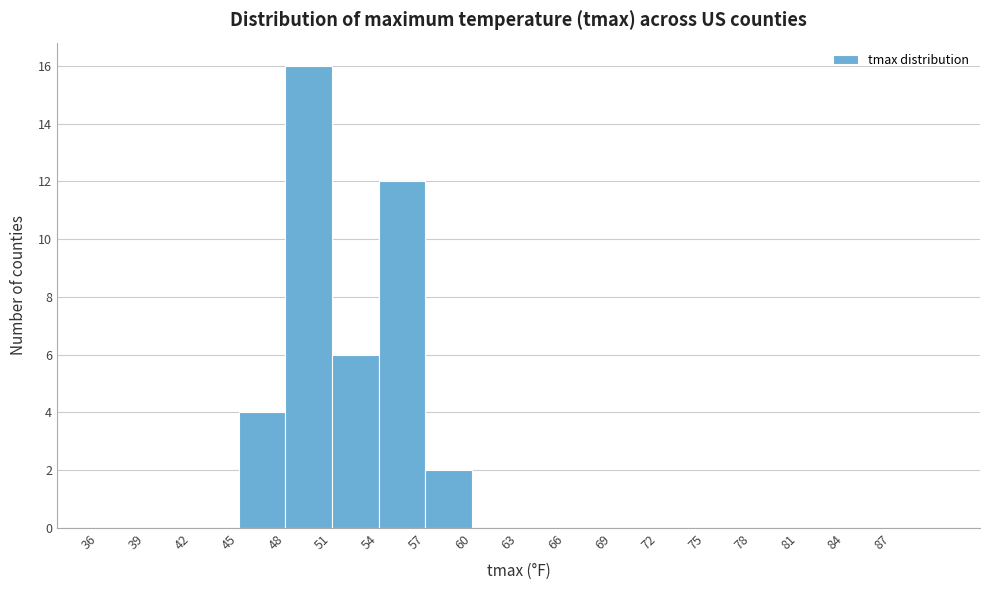

What is the height of the bar covering 48 to 51 on the x-axis? The values are not printed on the chart, so give them approximately, as read against the axis.

16